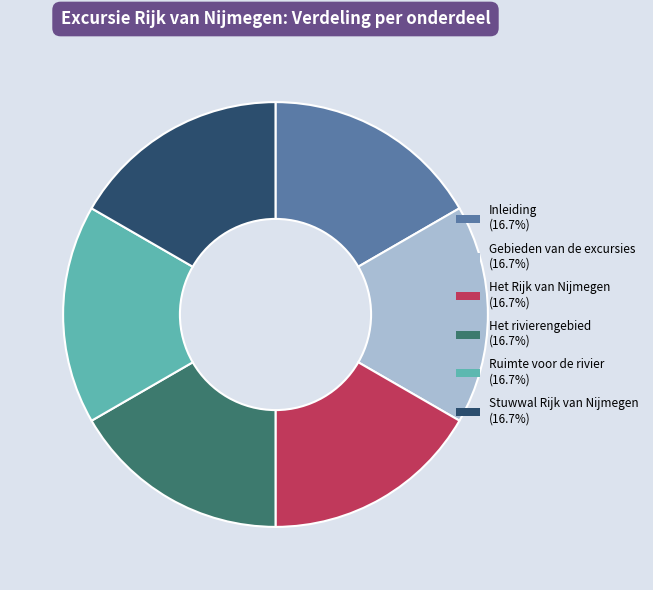

Approximately how many times larger is the value at Het rivierengebied compared to Gebieden van de excursies?

1.0